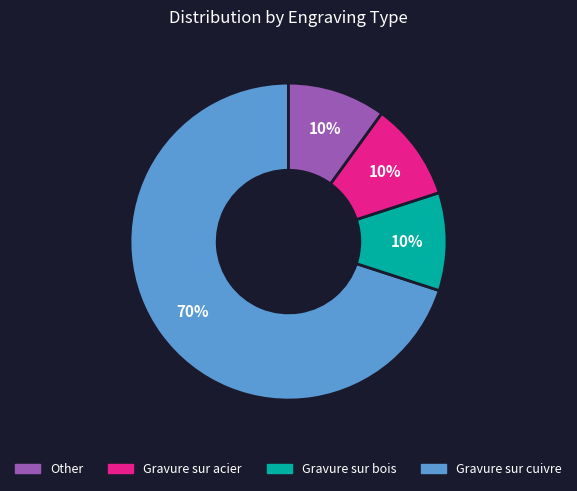

To the nearest percent, what is the difference between the largest and smallest slice percentages?

60%